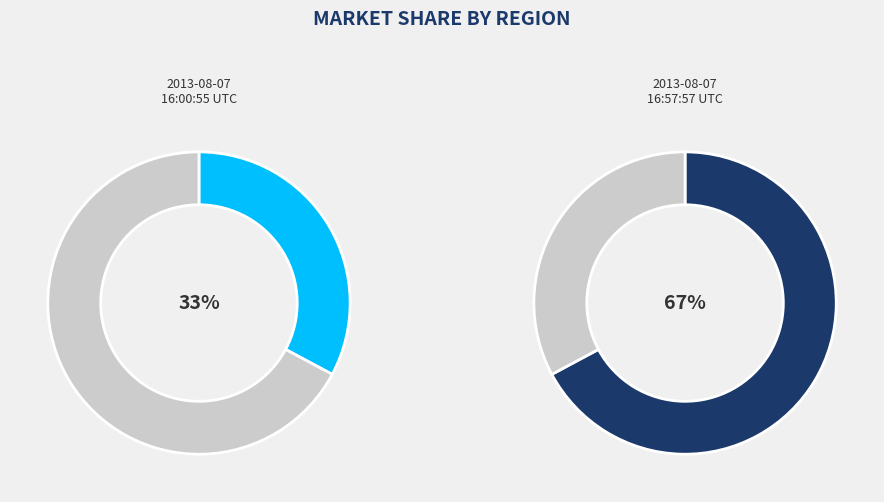

Which slice is the largest?

2013-08-07 16:57:57 UTC